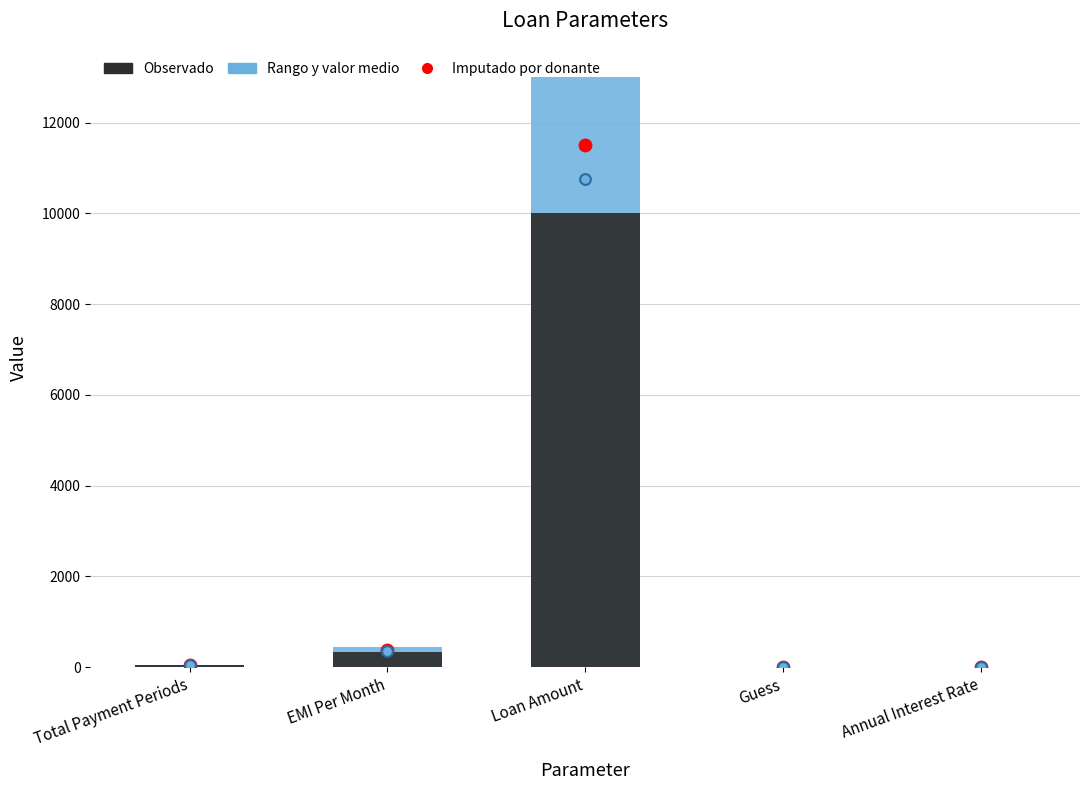

Is the value of Rango y valor medio at EMI Per Month greater than the value of Observado at EMI Per Month?

Yes